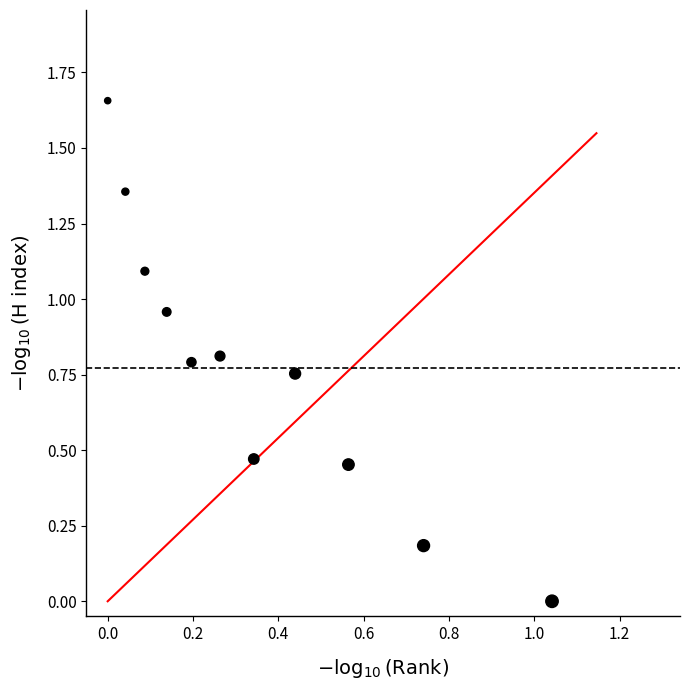

What is the average X value?

0.4